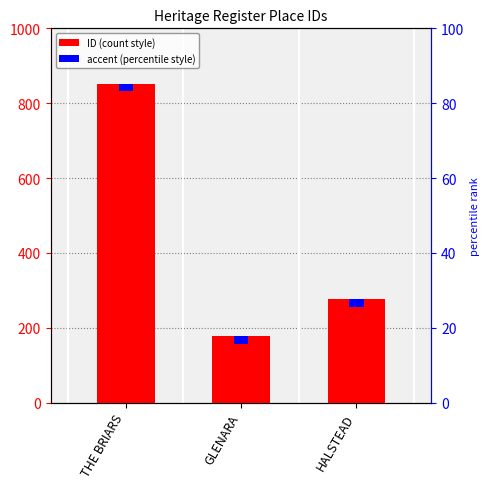

What is the difference between the maximum and second lowest values?

576